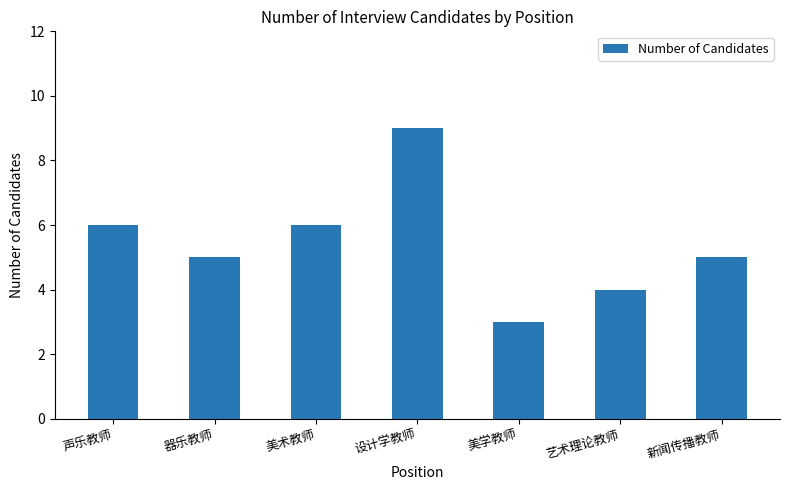

Which category has the highest value across all series?

设计学教师